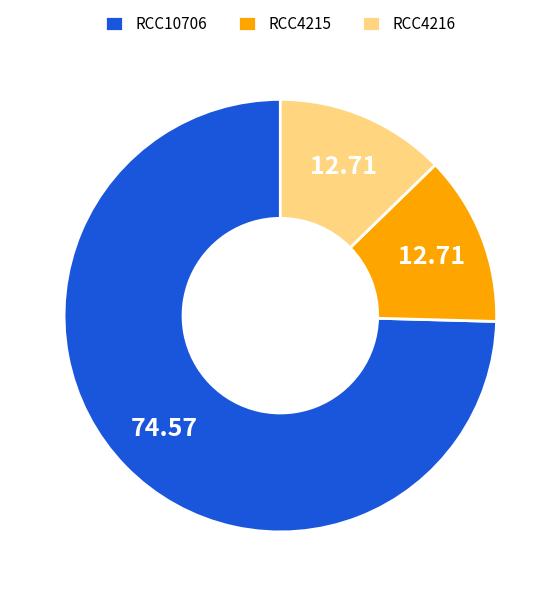

Which category has the biggest portion of the pie?

RCC10706